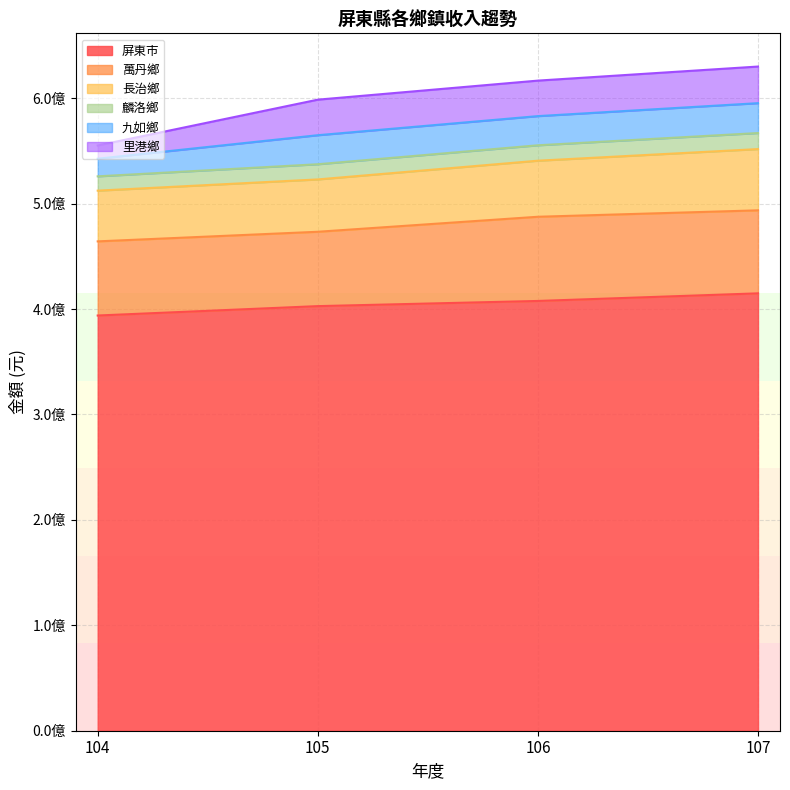

Does the chart have visible grid lines?

Yes